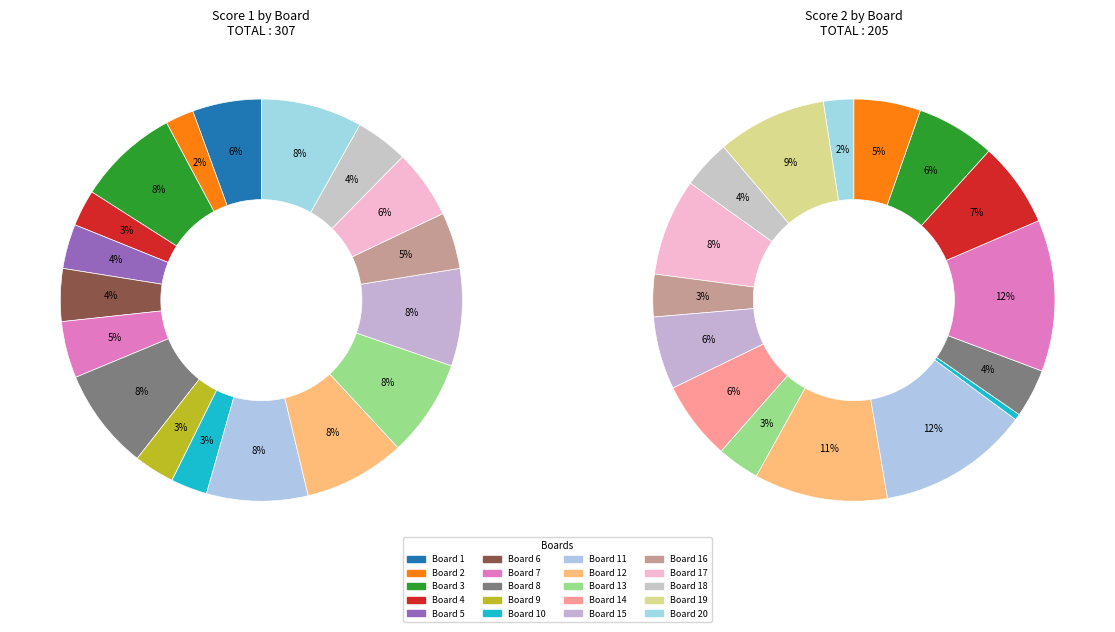

How many slices are in this pie chart?

20